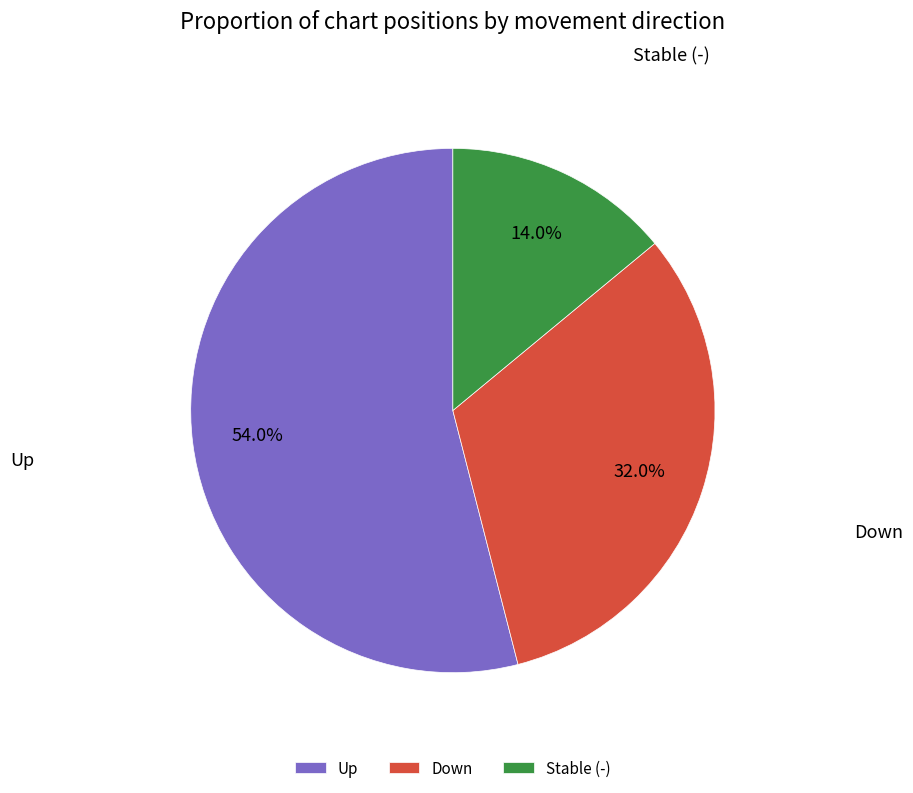

Count the number of slices in the pie.

3